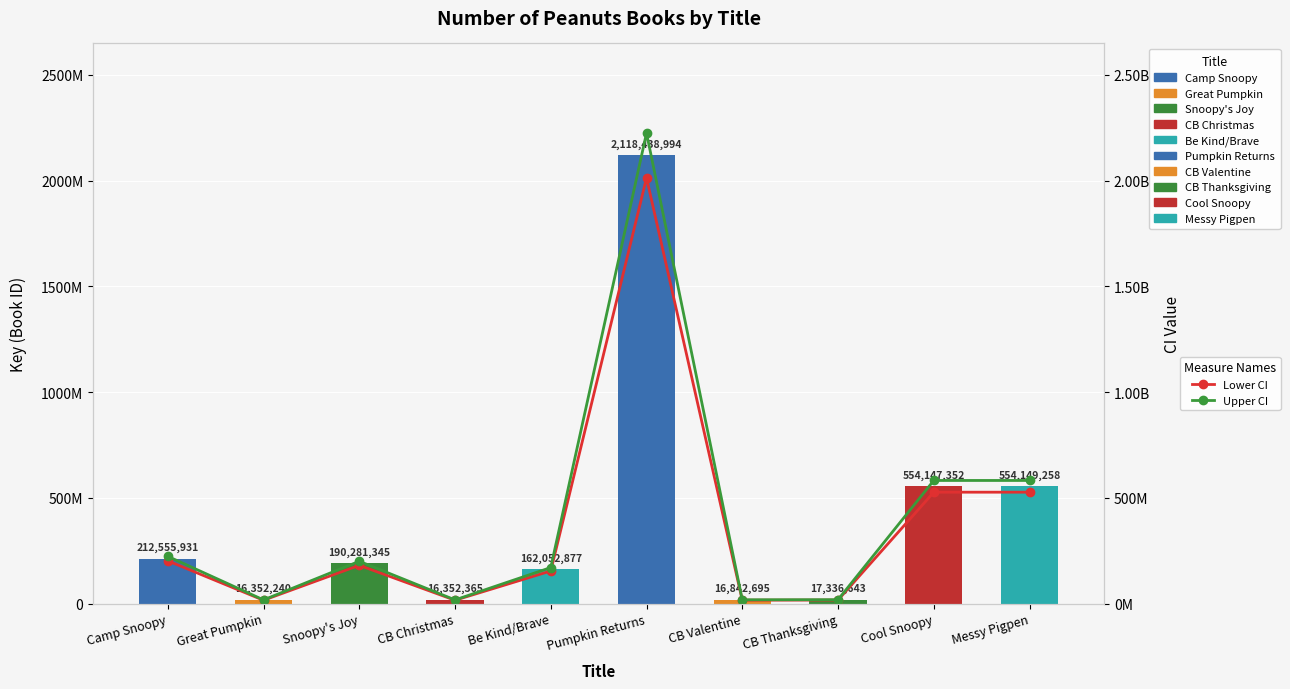

What is the label of the 3rd bar from the right?

CB Thanksgiving